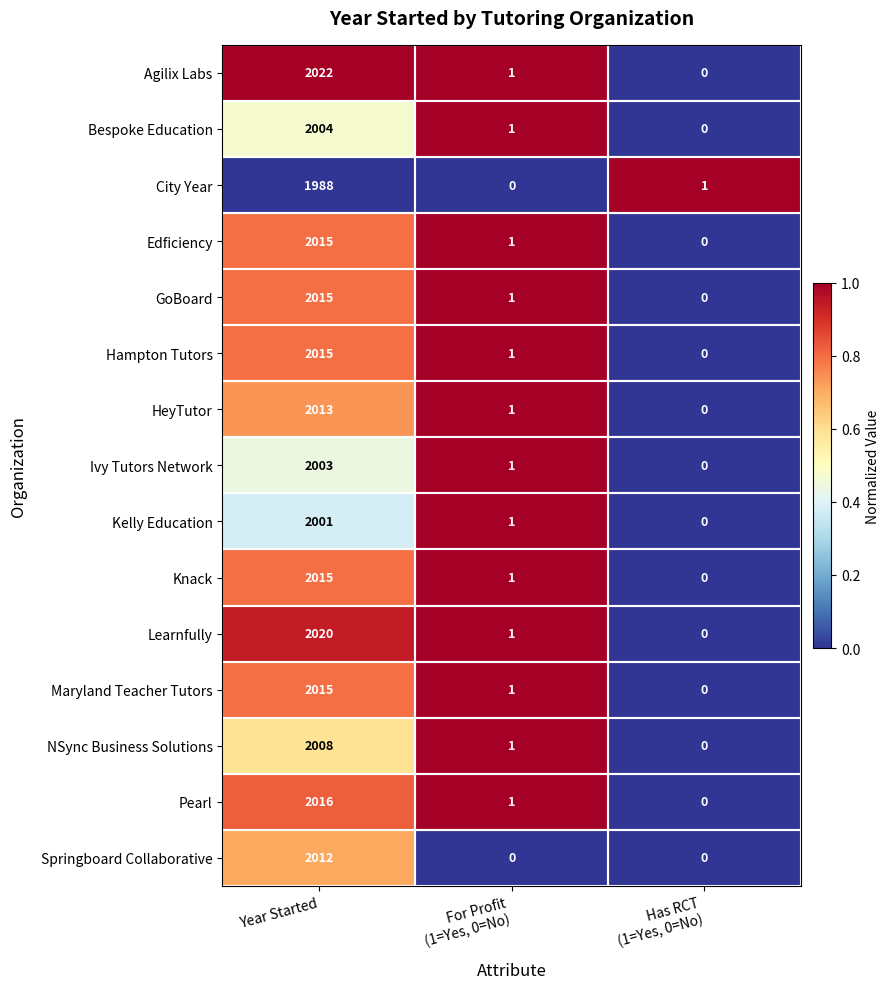

At which label does Hampton Tutors first exceed 1?

Year Started